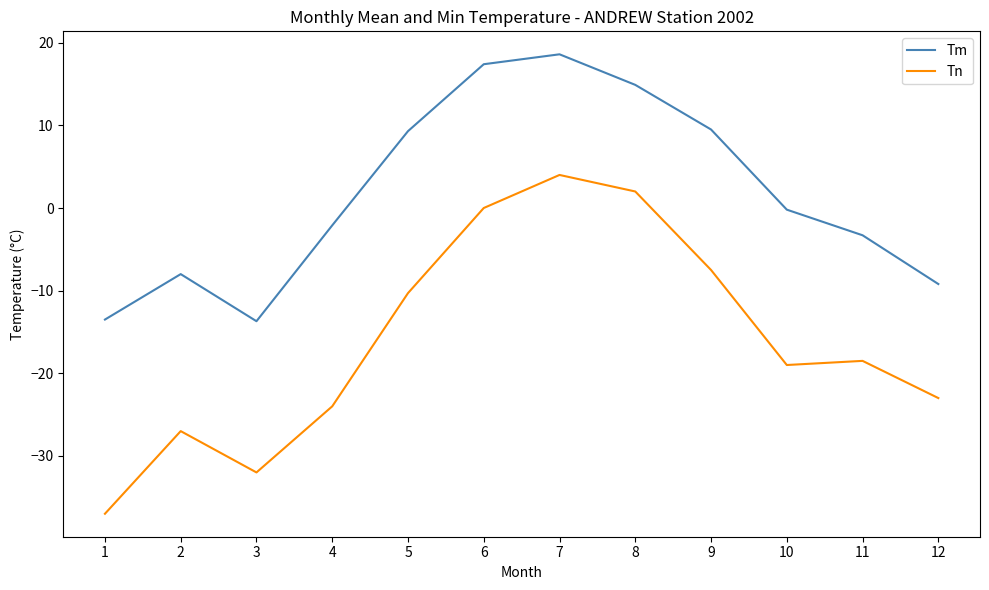

Rank the series by their average value, from highest to lowest.

Tm, Tn